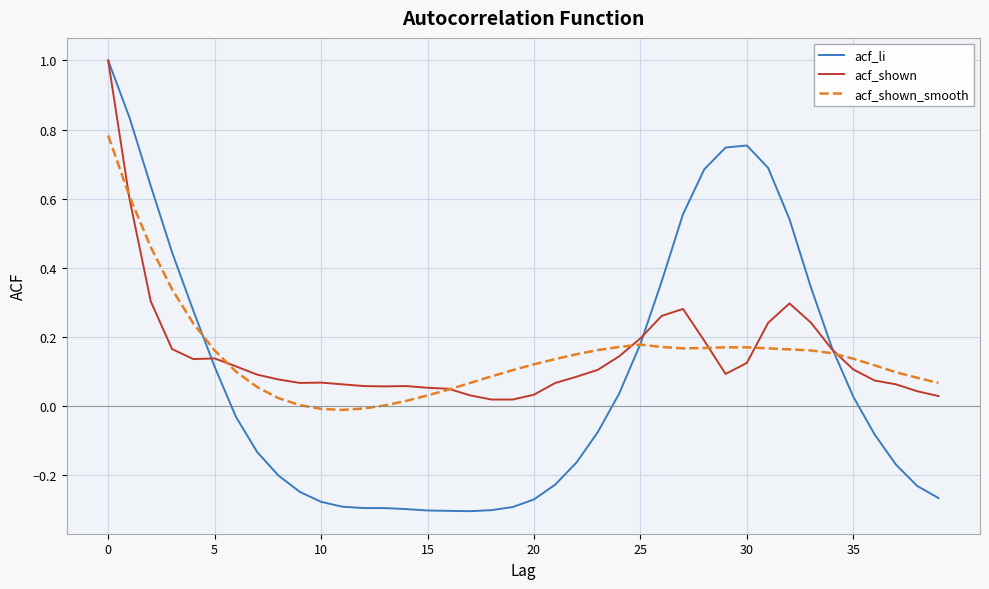

Which series has the widest spread of values?

acf_li